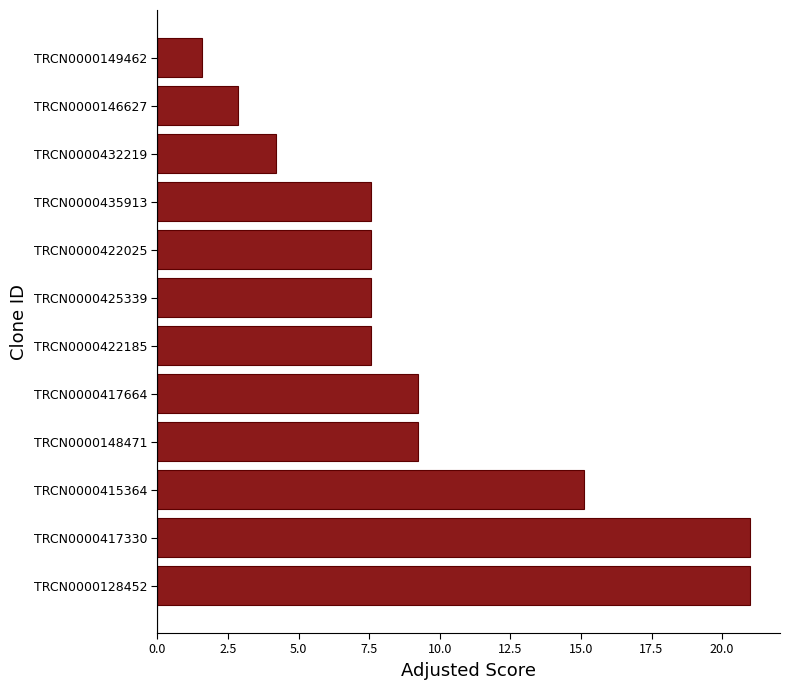

How many bars are there in total?

12